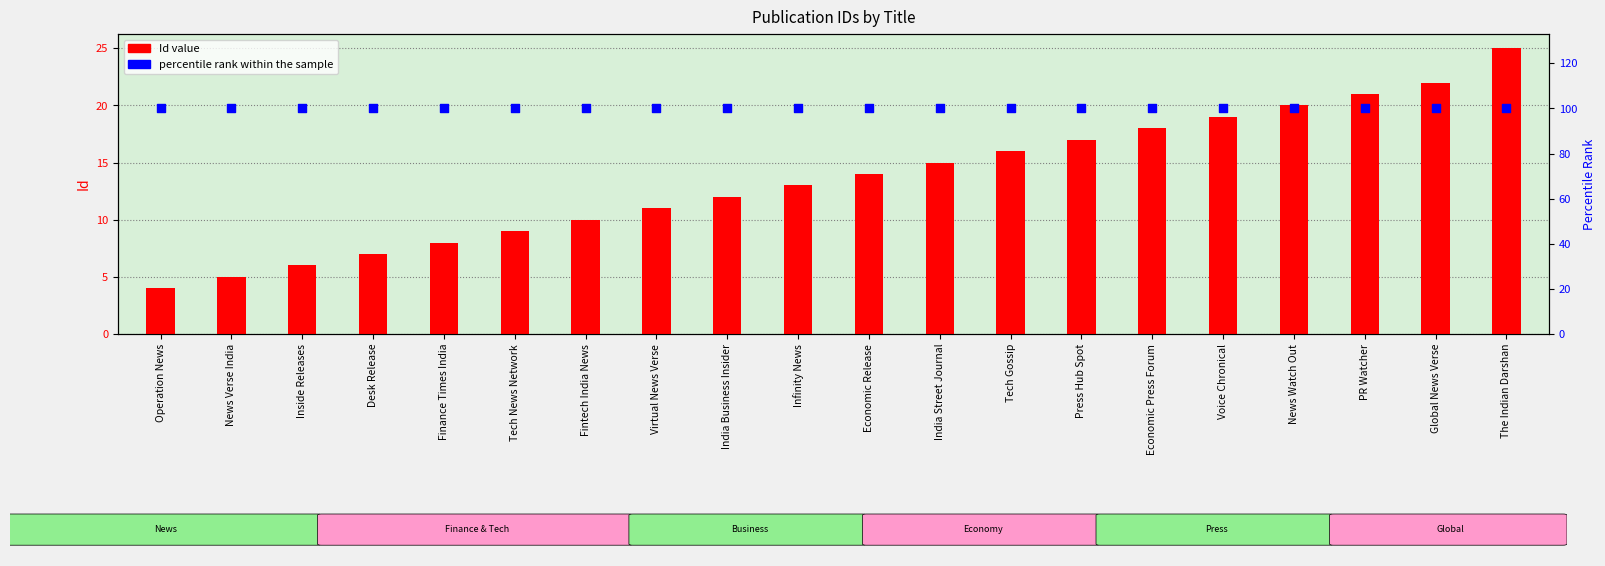

Is the value of percentile rank within the sample at Fintech India News greater than the value of Id value at News Verse India?

Yes